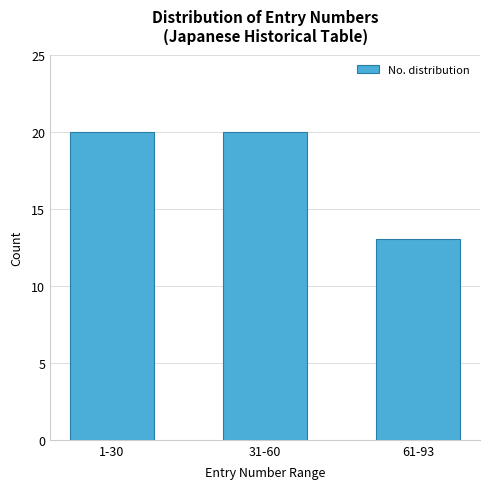

Reading right to left, transcribe all the data shown in this chart.

61-93=13	31-60=20	1-30=20